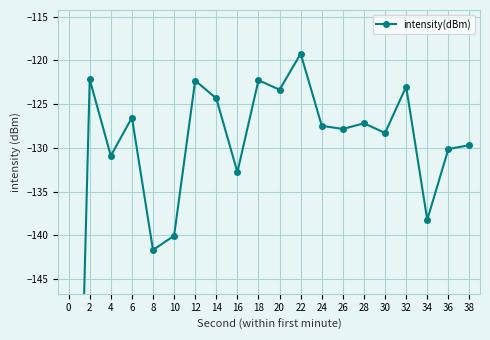

Does the chart display data point markers on the line(s)?

Yes